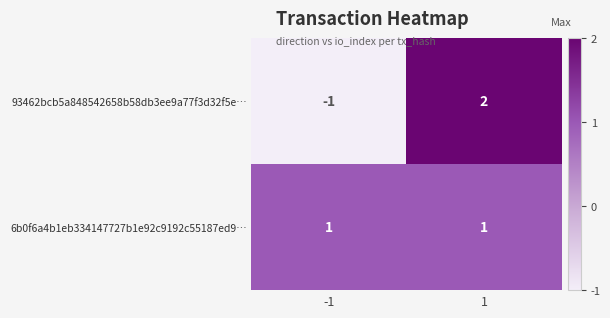

The value of 93462bcb5a848542658b58db3ee9a77f3d32f5e… at 1 is 1. True or false?

False